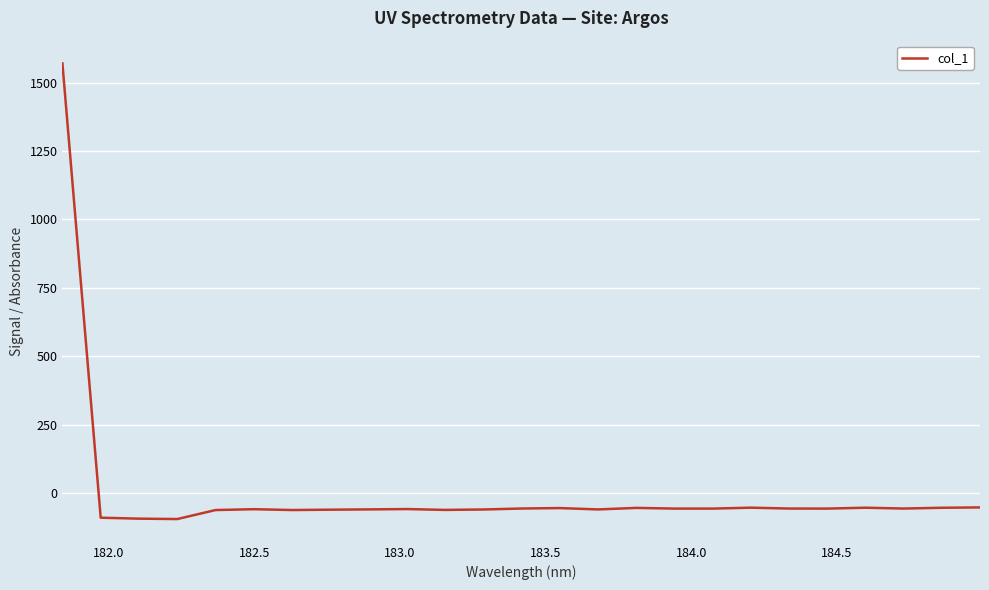

What is the minimum value shown in the chart?

-94.8